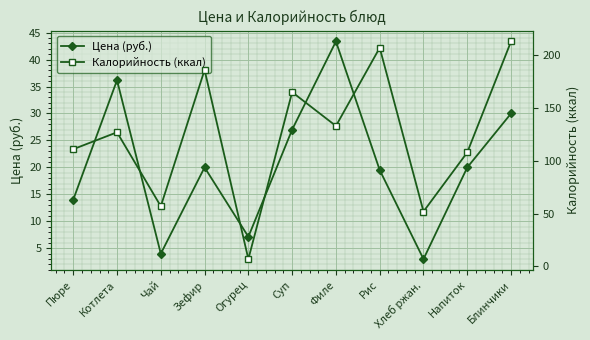

Where does the Калорийность (ккал) series first go above 127?

Зефир